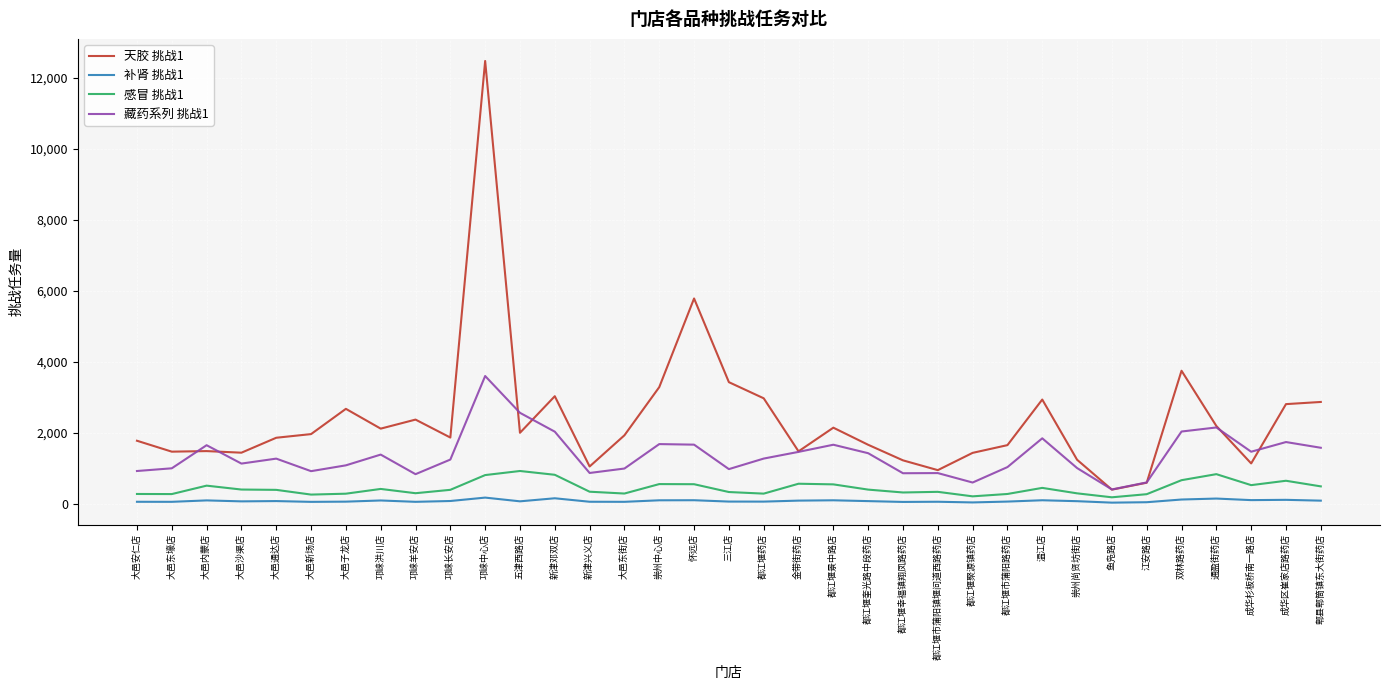

The value of 天胶 挑战1 at 都江堰景中路店 is 3687.7. True or false?

False